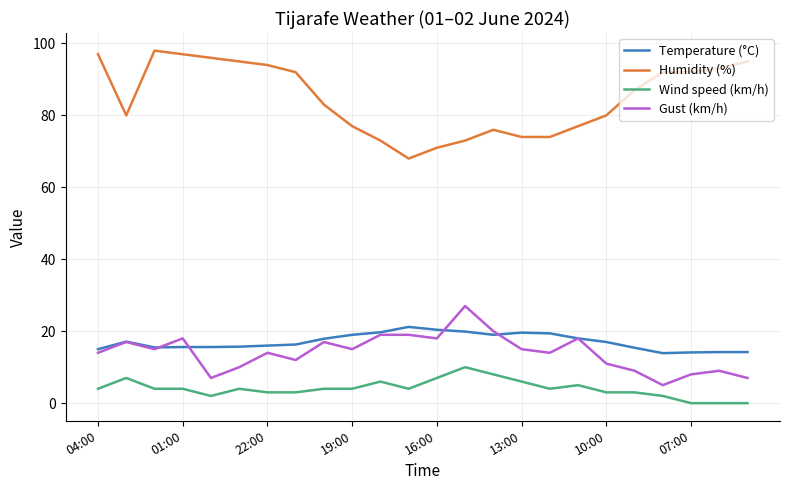

What is the difference between the maximum and minimum values in the Humidity (%) series?

30.0